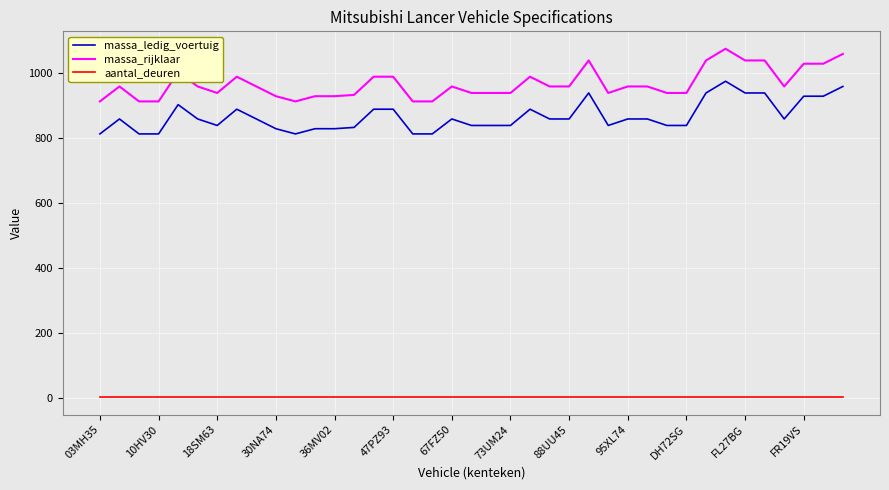

What is the greatest value displayed?

1076